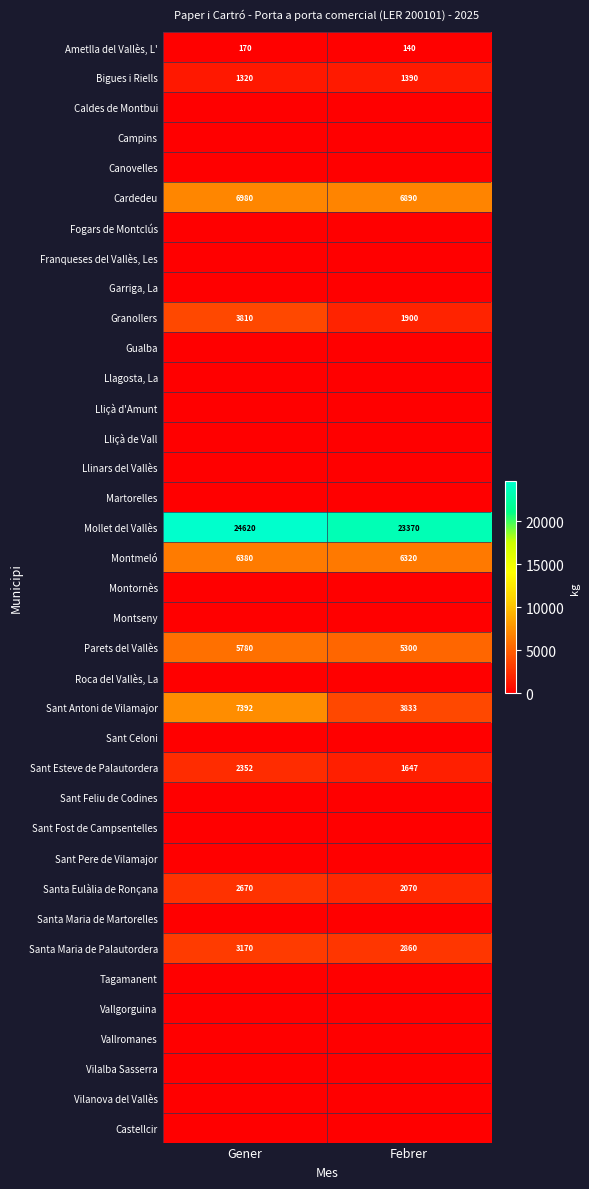

True or false: Granollers has a value of 5026 at Gener.

False